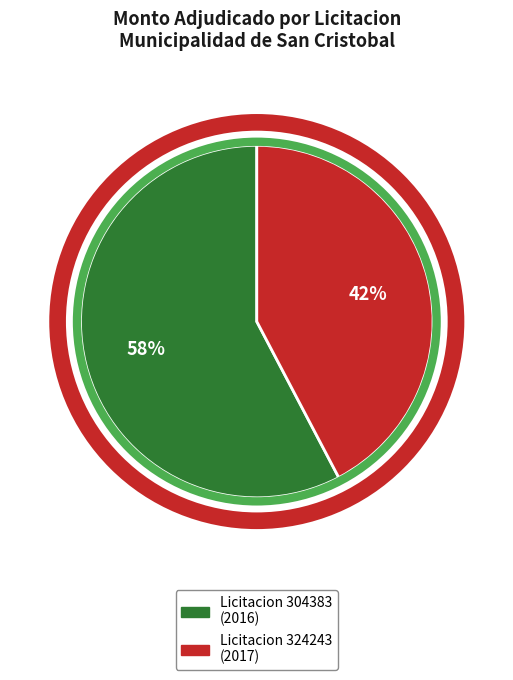

Which has a higher value, Licitacion 324243 (2017) or Licitacion 304383 (2016)?

Licitacion 304383 (2016)